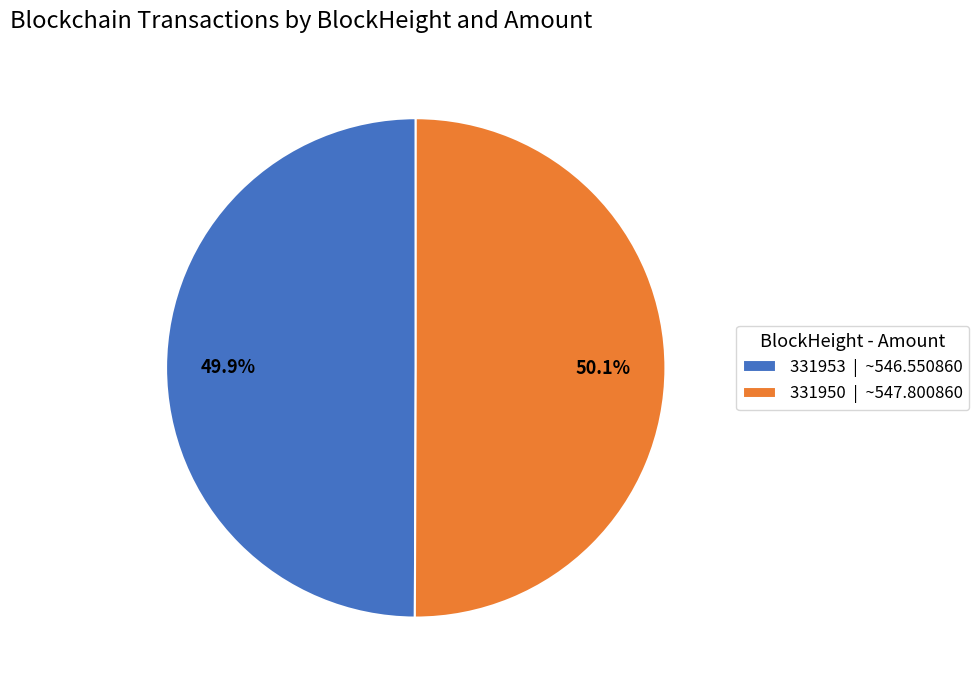

Approximately how many times larger is the value at 331953 | ~546.550860 compared to 331950 | ~547.800860?

1.0